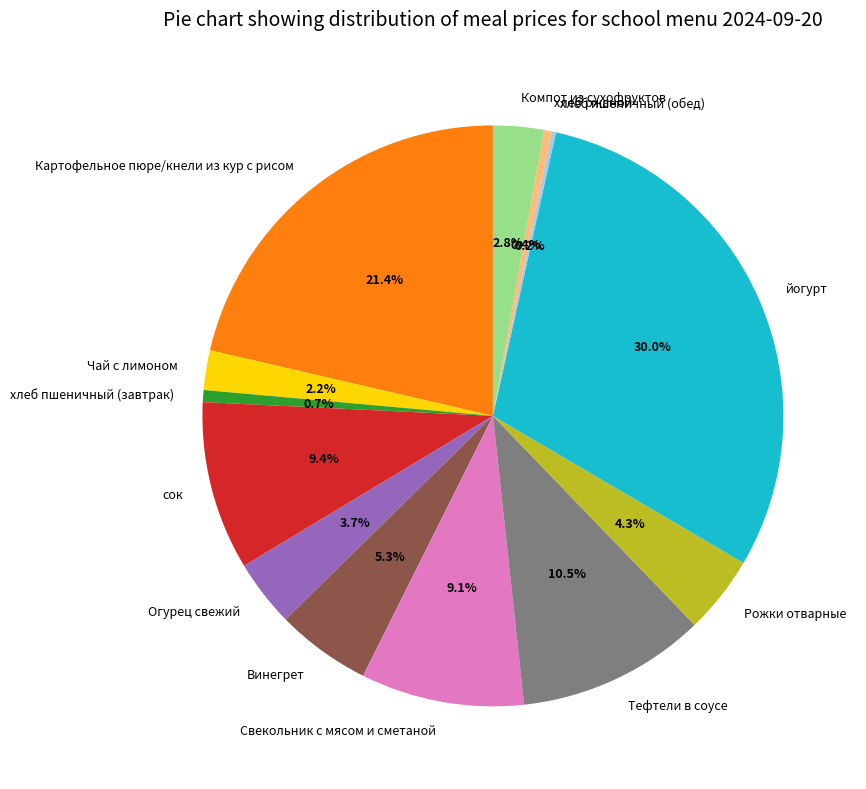

How much of the chart is everything except Винегрет?

94.7%